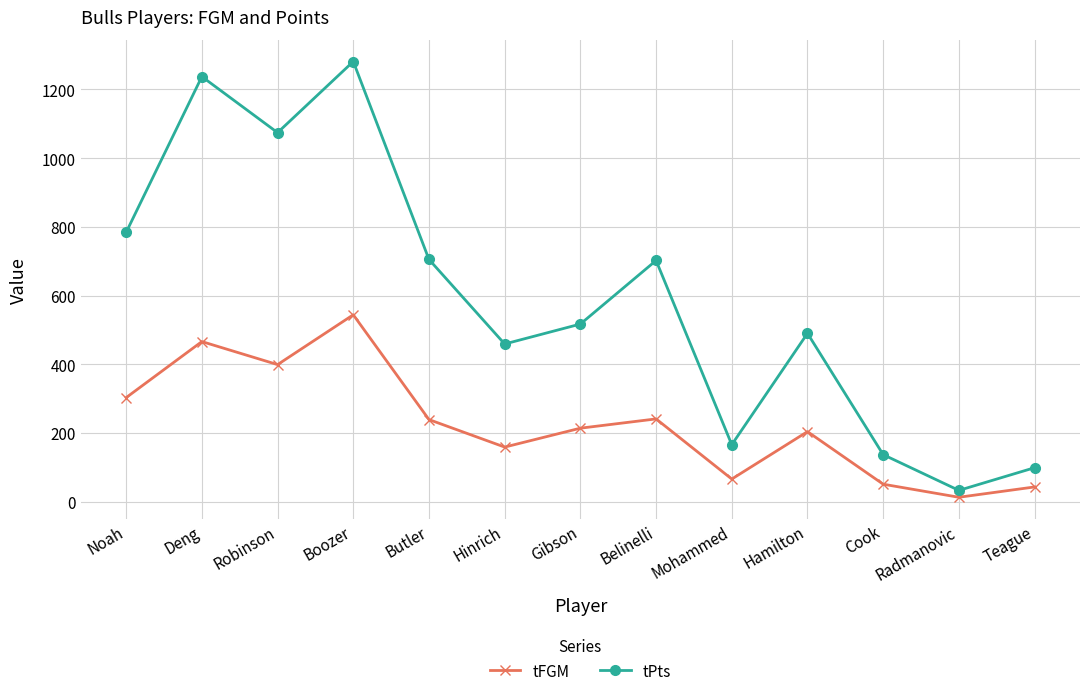

Does the chart display data point markers on the line(s)?

Yes